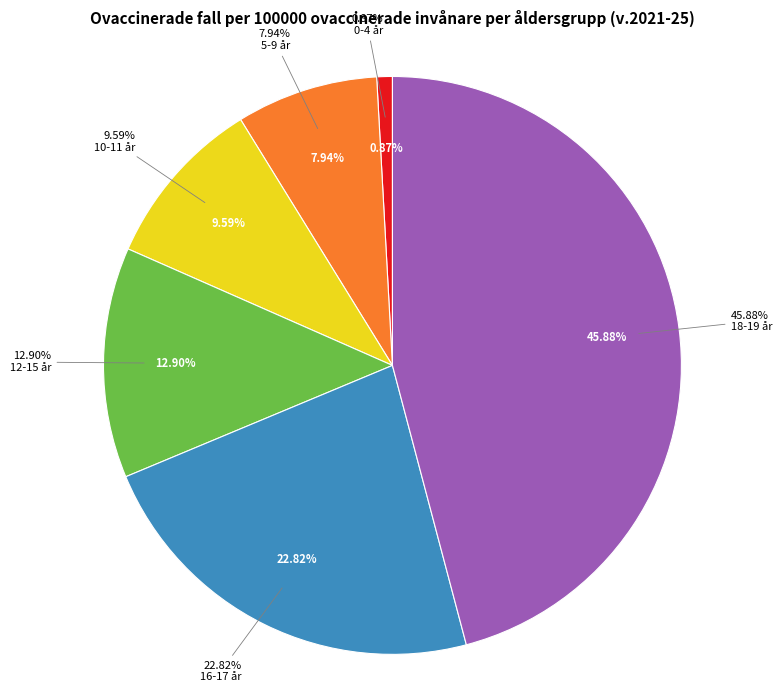

What portion of the pie excludes 0-4 år?

99.1%